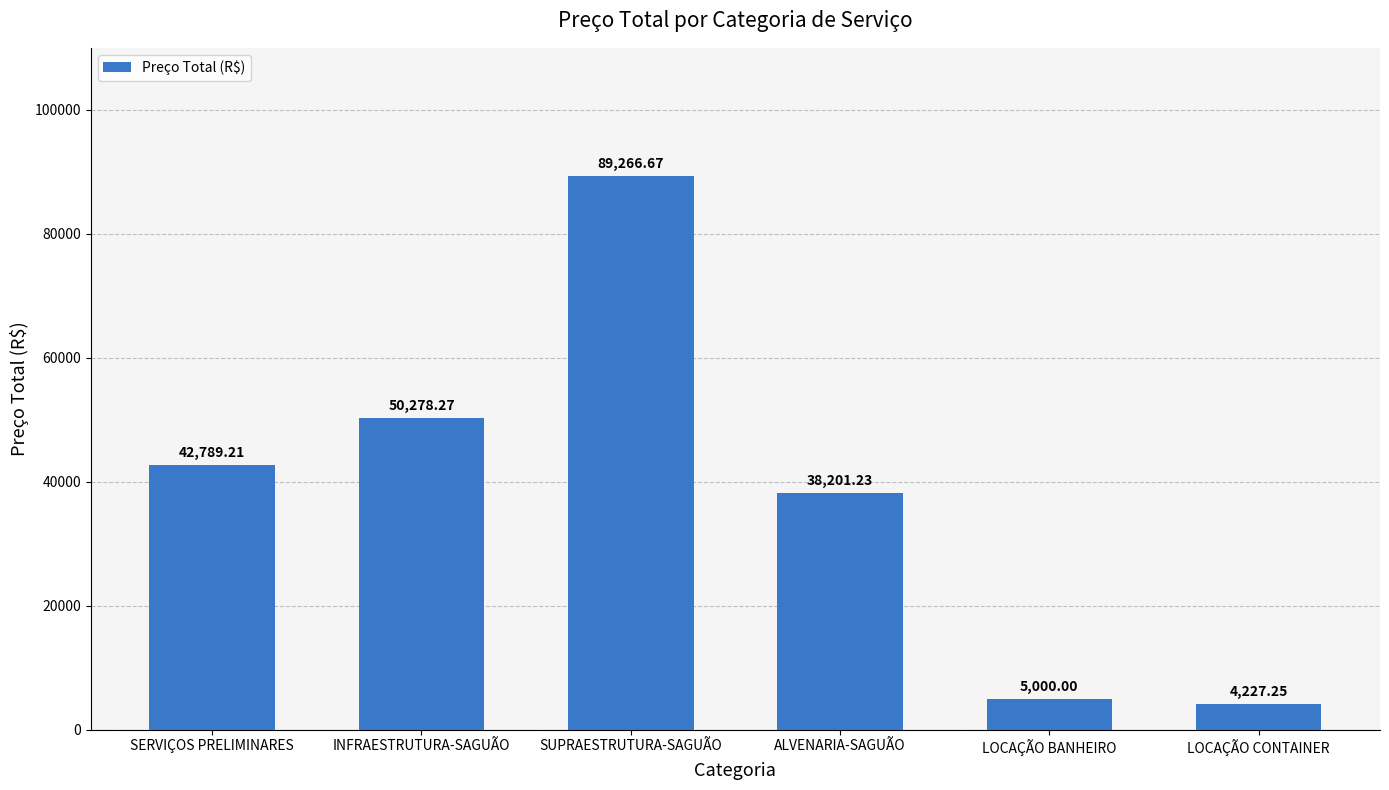

List the labels in order of value, largest first.

SUPRAESTRUTURA-SAGUÃO, INFRAESTRUTURA-SAGUÃO, SERVIÇOS PRELIMINARES, ALVENARIA-SAGUÃO, LOCAÇÃO BANHEIRO, LOCAÇÃO CONTAINER